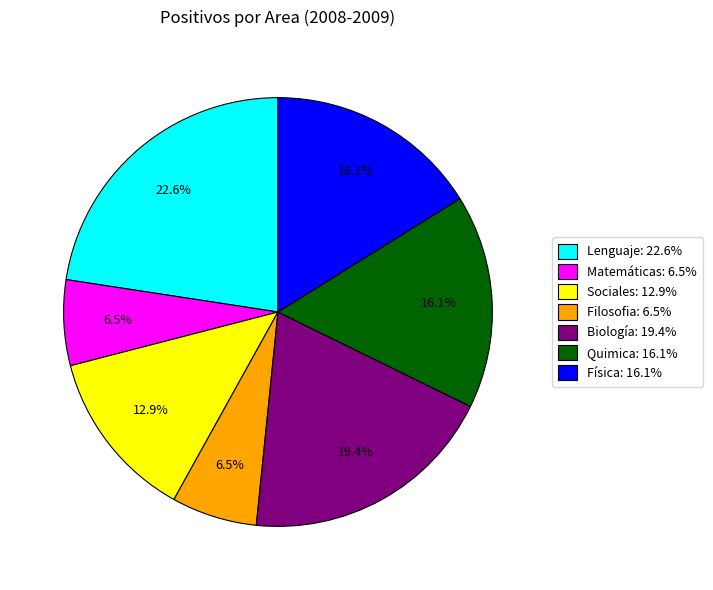

The Lenguaje slice represents 23% of the pie. True or false?

True